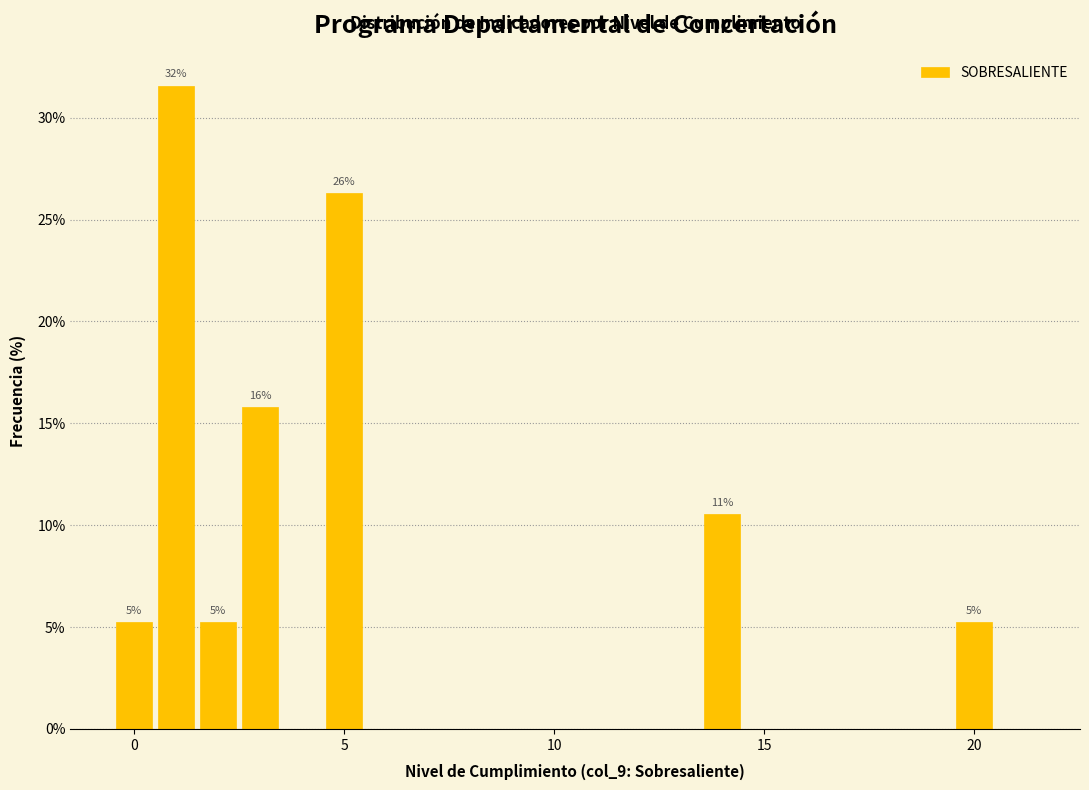

Read against the x-axis, roughly where is the centre of the tallest bar?

1.0